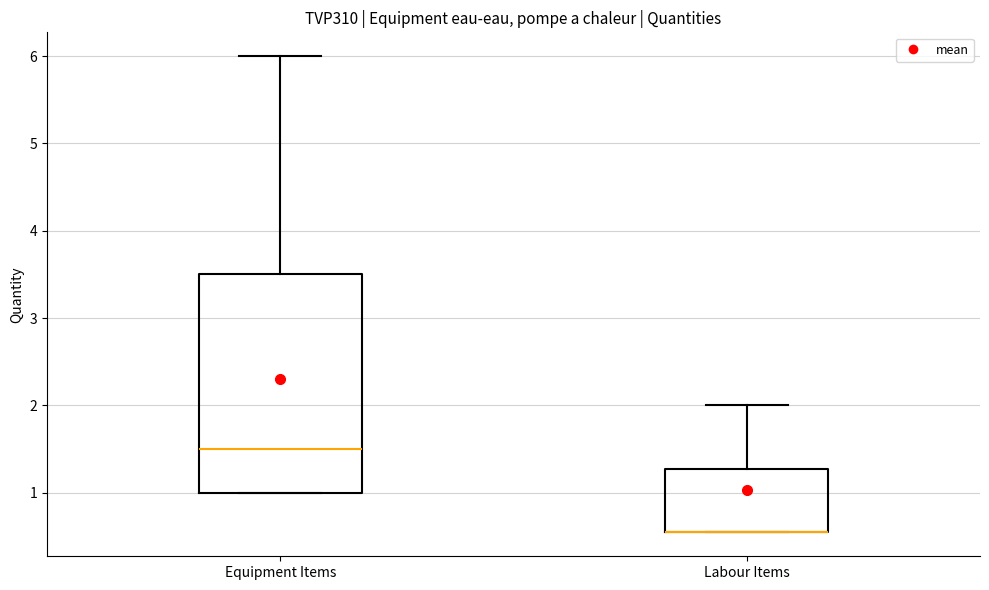

Where is the upper edge of the box for Labour Items on the y-axis? The values are not printed on the chart, so give them approximately, as read against the axis.

1.3